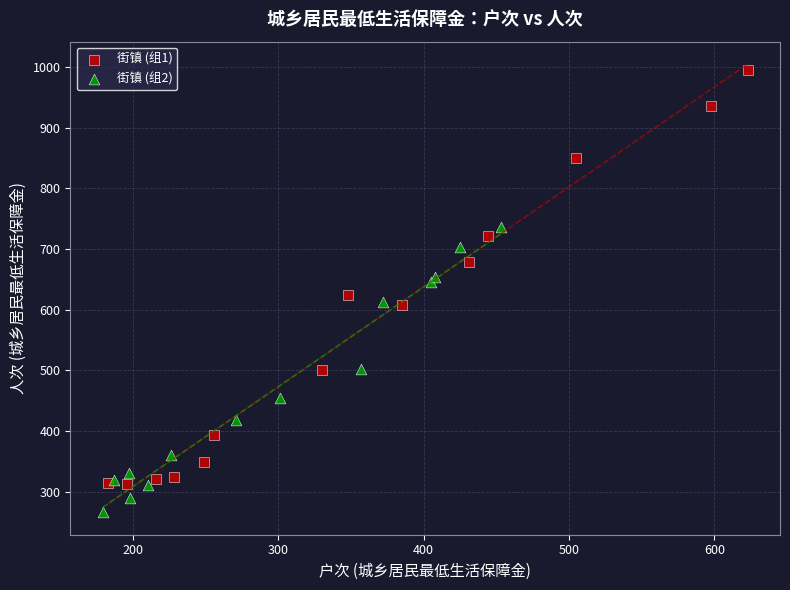

Which series reaches the maximum Y coordinate?

街镇 (组1)